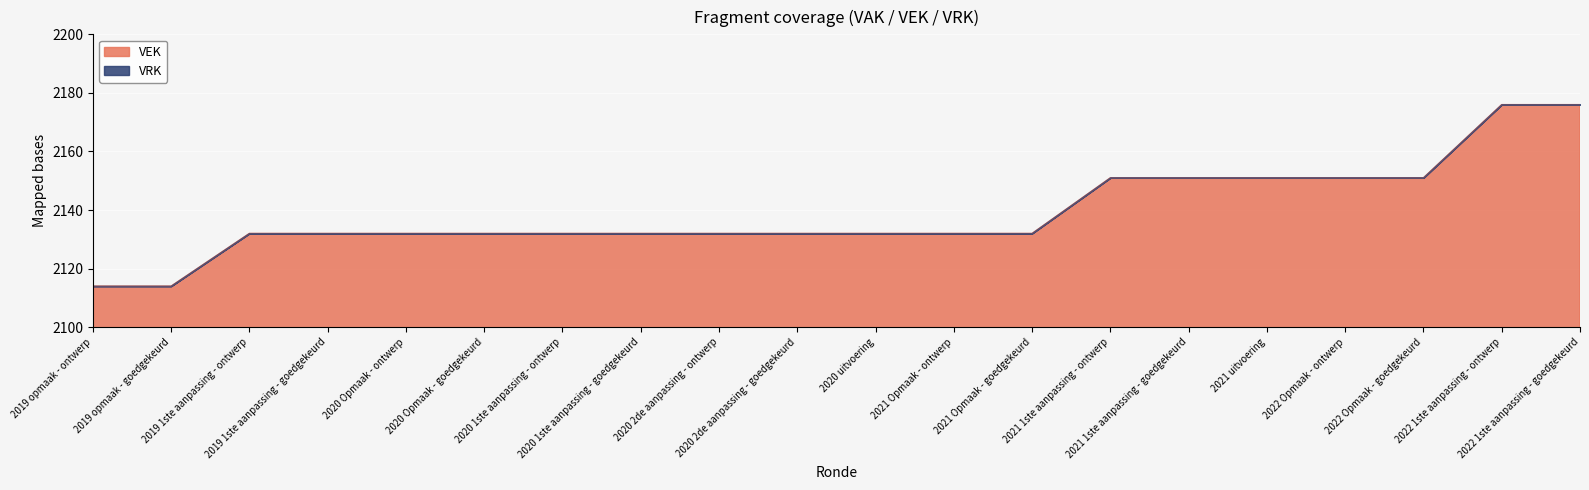

Where is the data nearest to the value 2145?

2021 1ste aanpassing - ontwerp